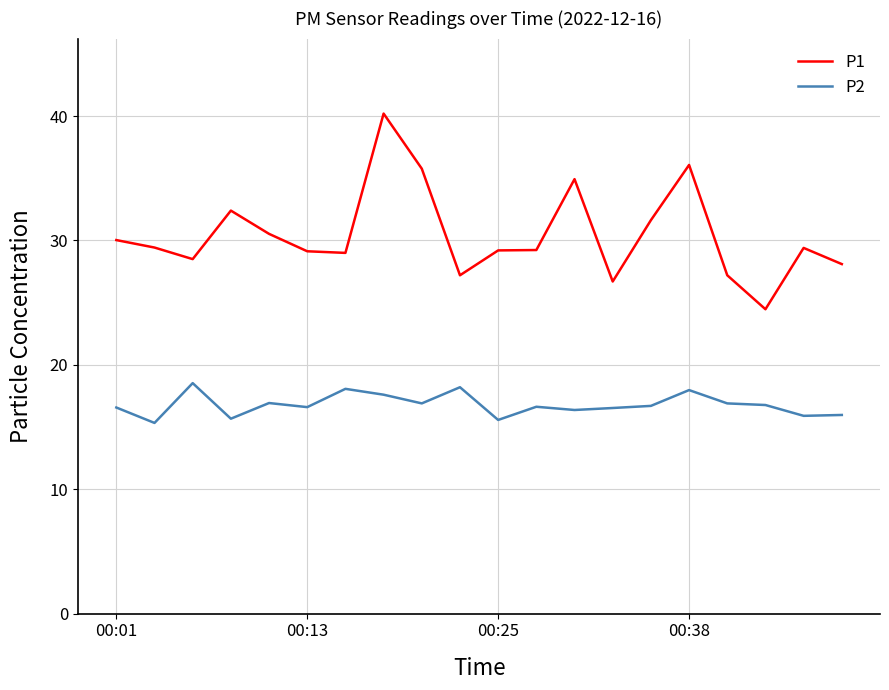

What is the sum of all P1 values?

609.1